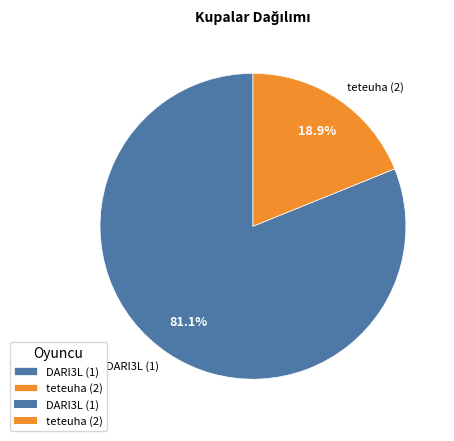

Count the number of slices in the pie.

2